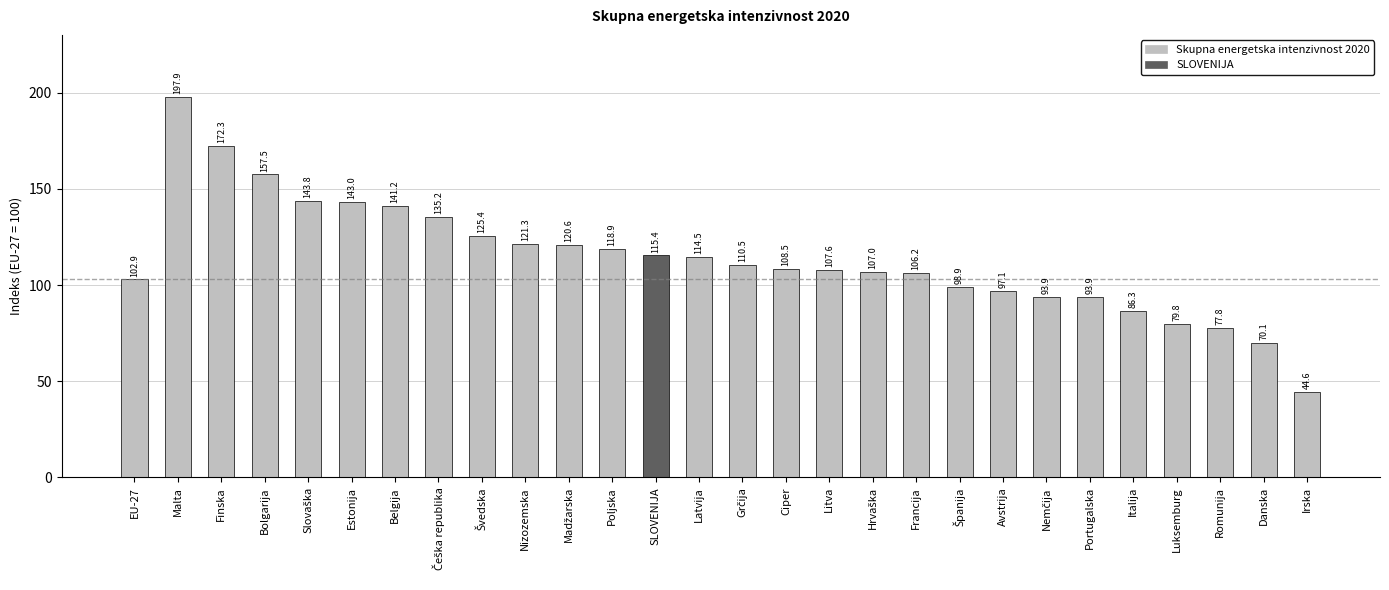

The value at Irska is 21.4. True or false?

False